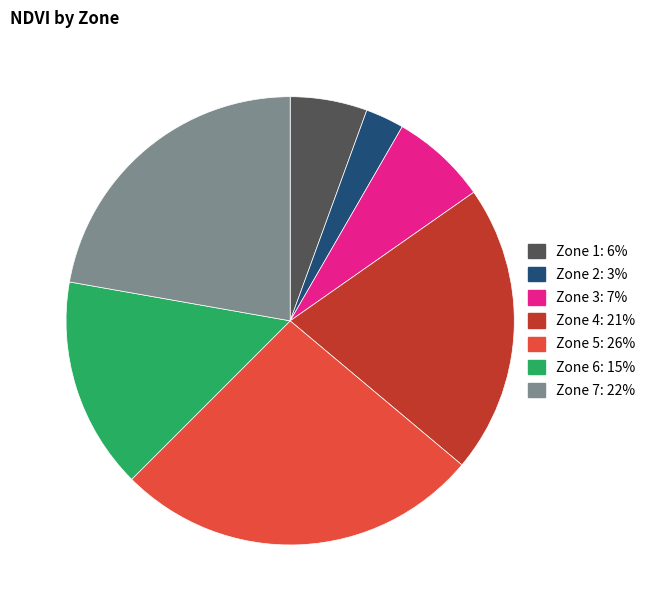

Do Zone 4 and Zone 5 together represent more than half of the pie?

No